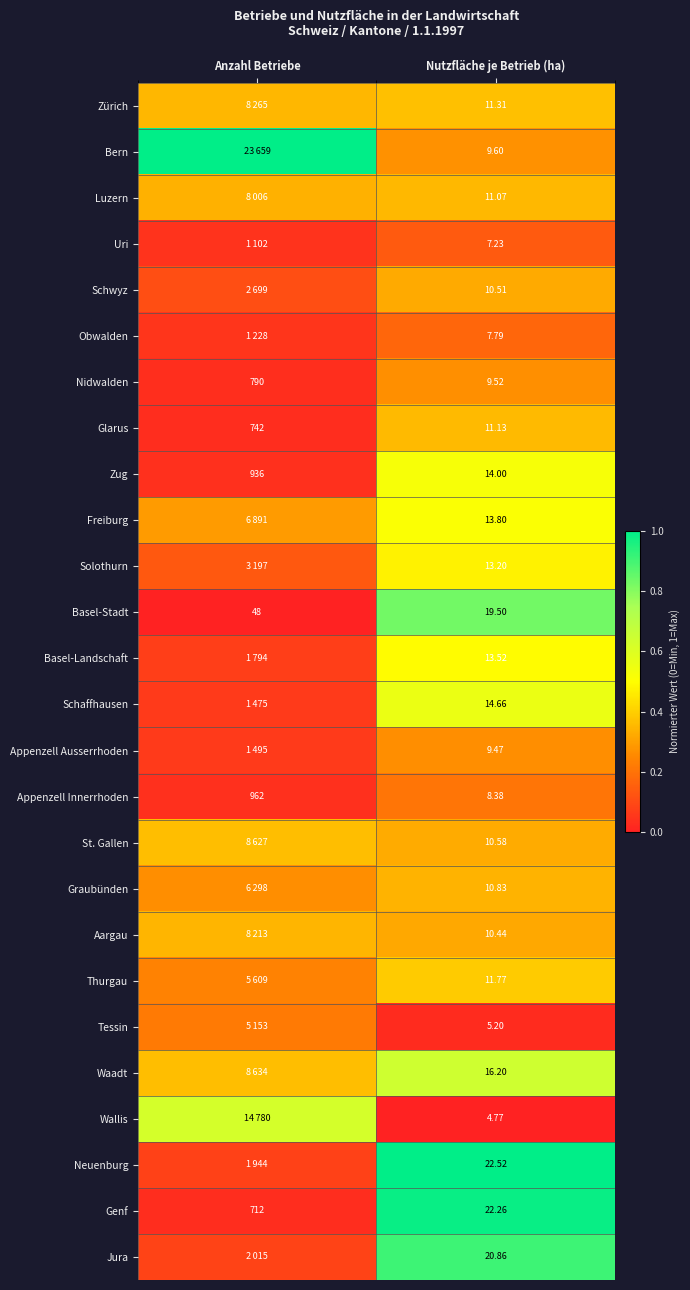

Rank the categories by Genf value from lowest to highest.

Nutzfläche je Betrieb (ha), Anzahl Betriebe